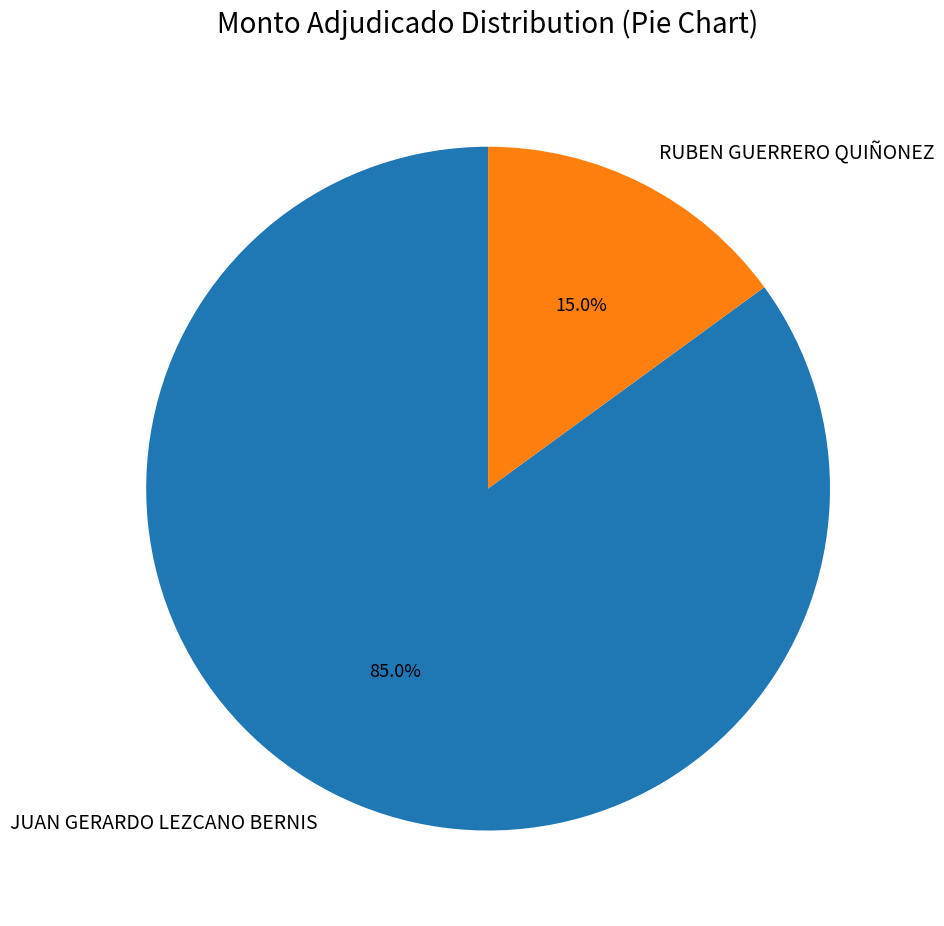

Between JUAN GERARDO LEZCANO BERNIS and RUBEN GUERRERO QUIÑONEZ, which is larger?

JUAN GERARDO LEZCANO BERNIS